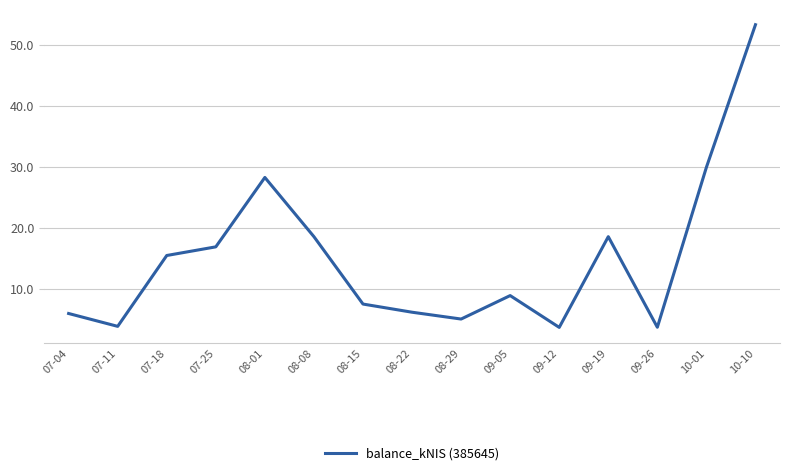

What is the minimum value shown in the chart?

3.6